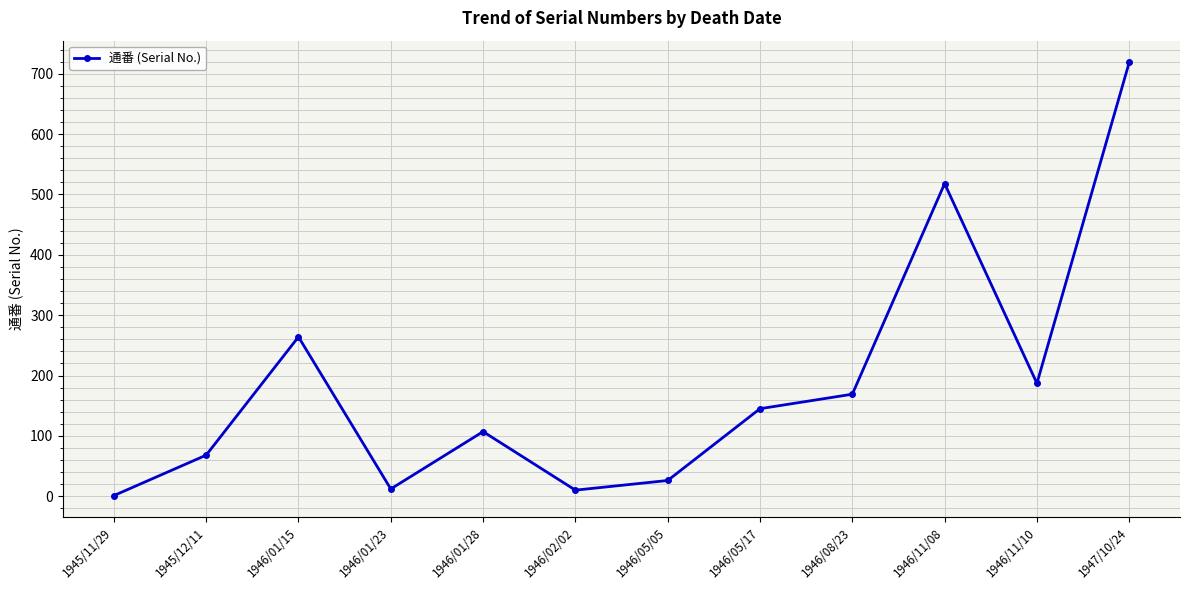

True or false: the data has more than 0 interior local peaks.

True